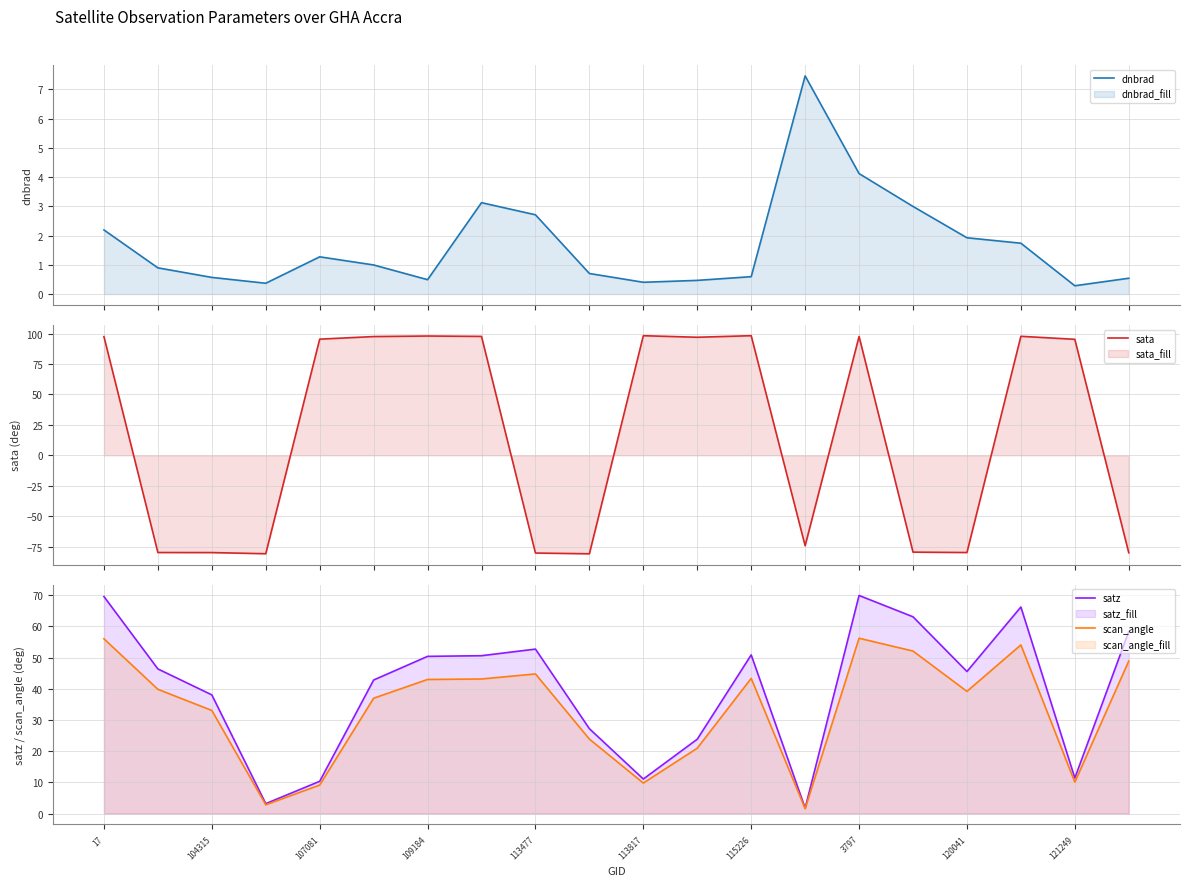

What is the value of the sata point at the 16th from the left?

-79.6